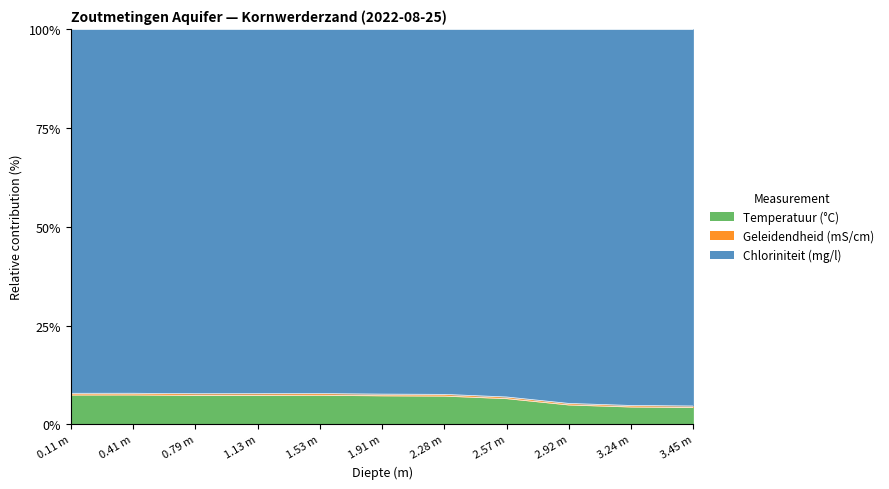

What is the difference between the maximum and minimum values in the Temperatuur (°C) series?

3.2